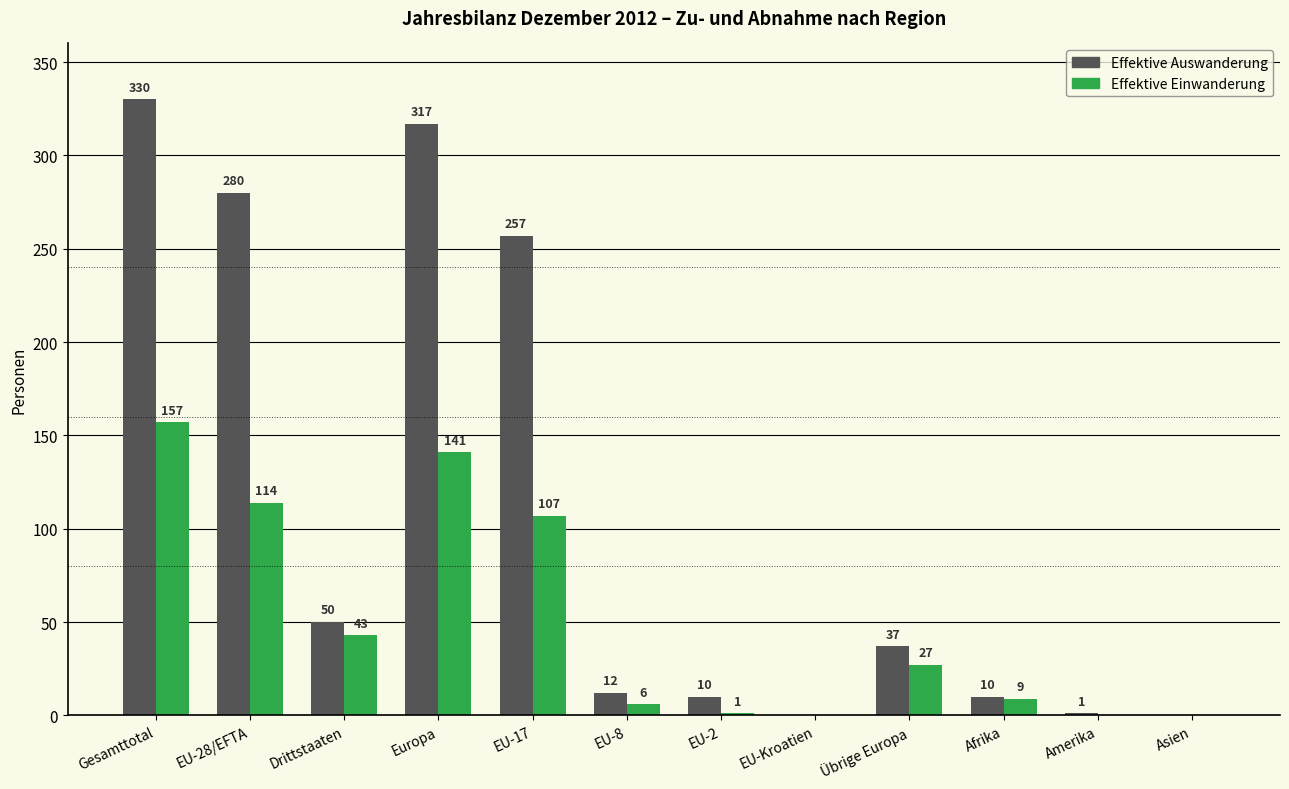

What is the total value across all series at Amerika?

1